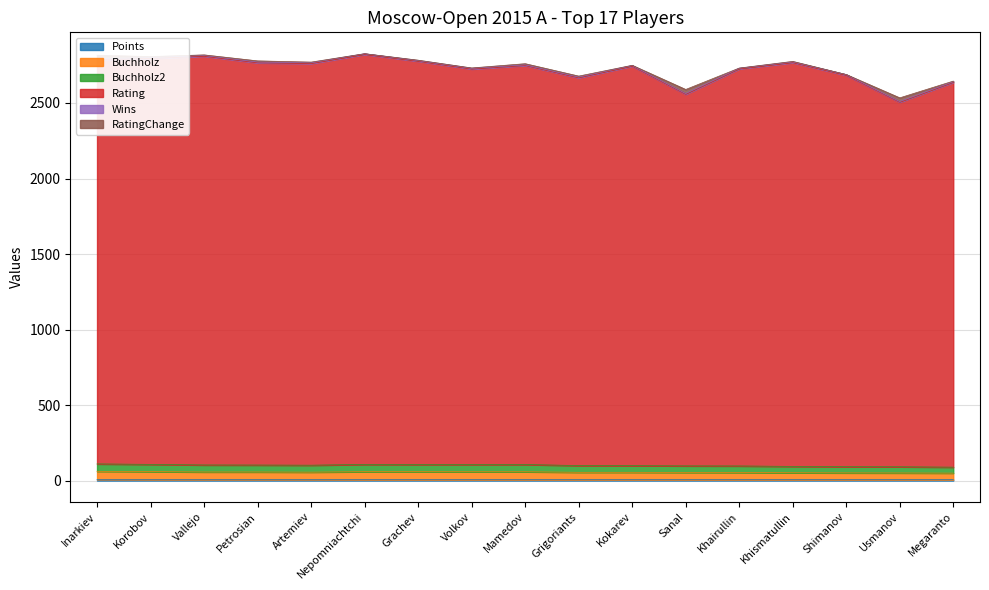

What is the difference between the second highest and second lowest values in the Points series?

0.5